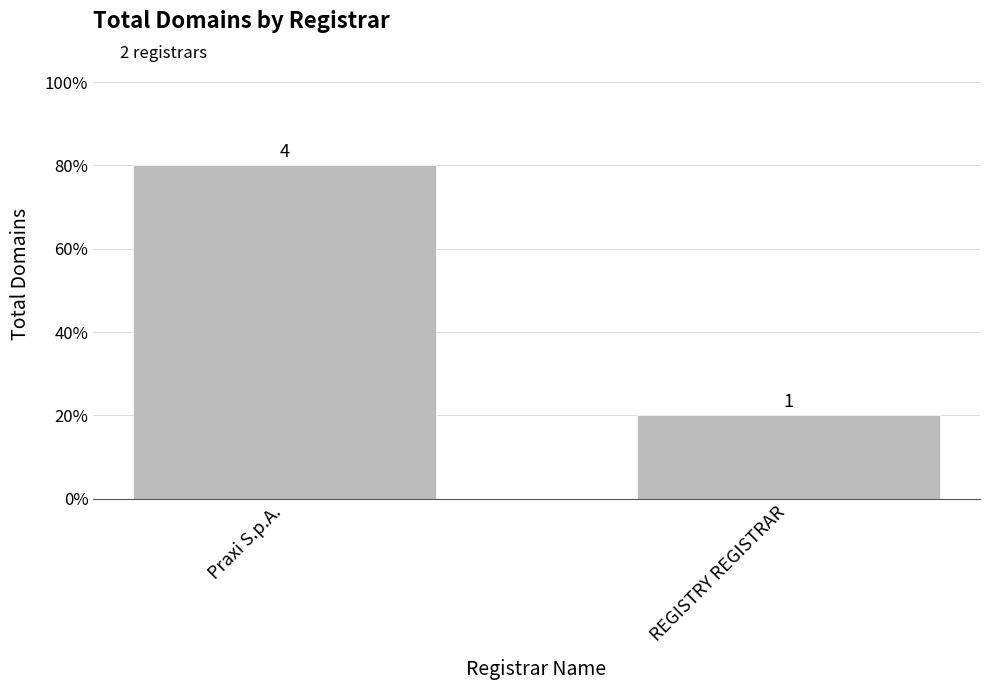

Reading left to right, what are all the values shown in this chart?

4	1